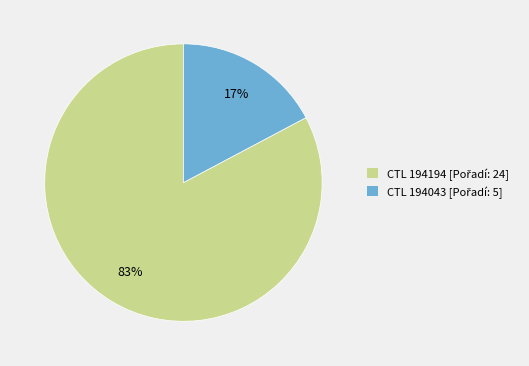

To the nearest percent, what is the average slice percentage?

50%